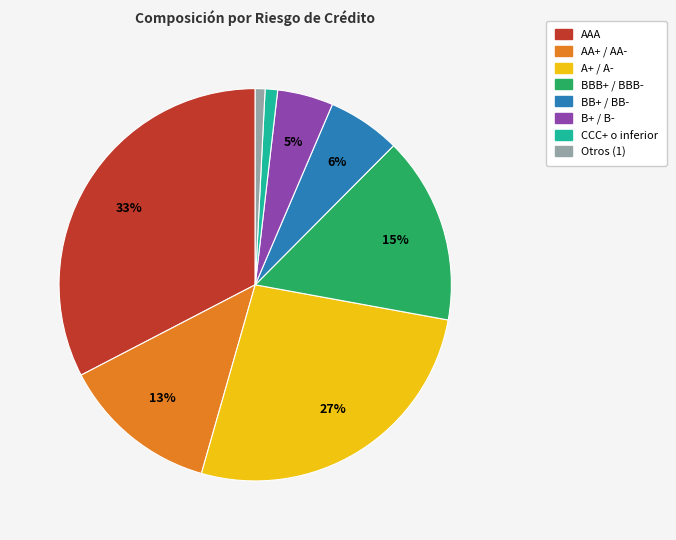

The A+ / A- slice represents 27% of the pie. True or false?

True